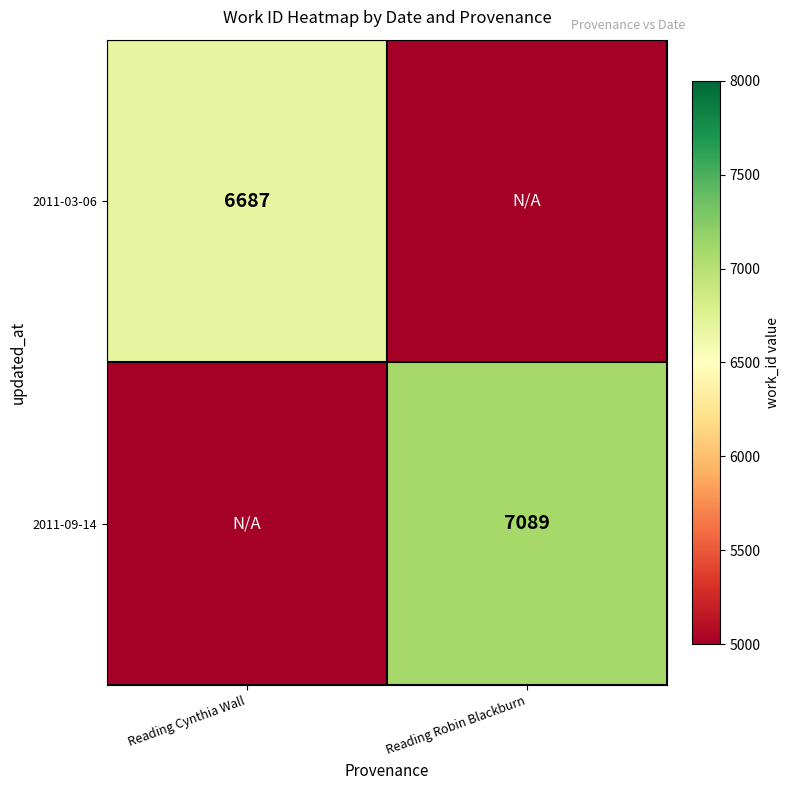

What is the average value of the 2011-03-06 series?

5844